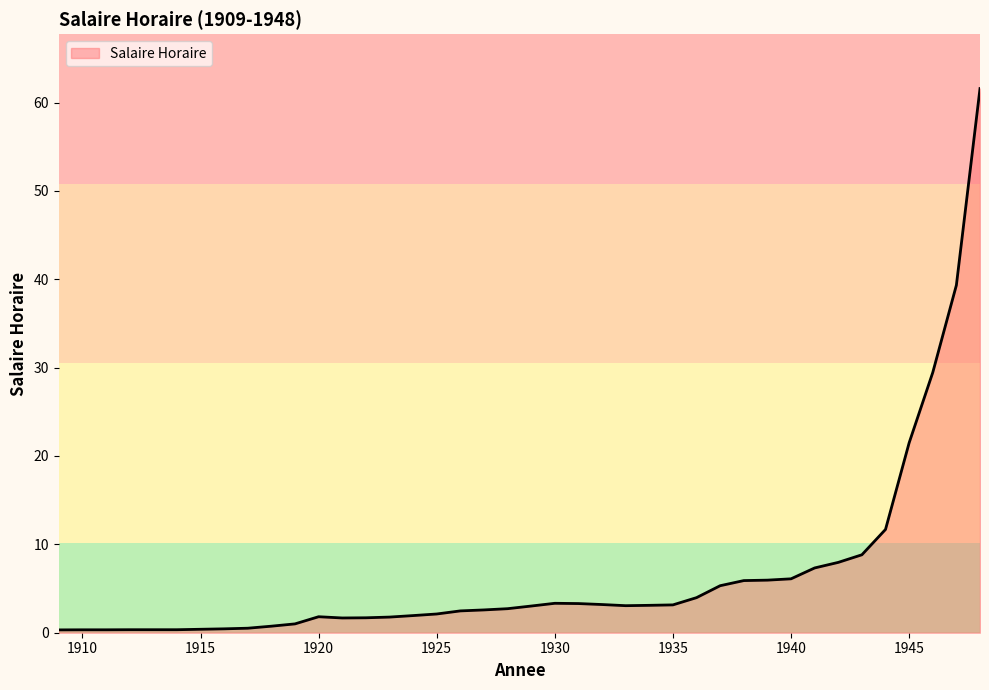

What is the difference between the maximum and minimum values?

61.3